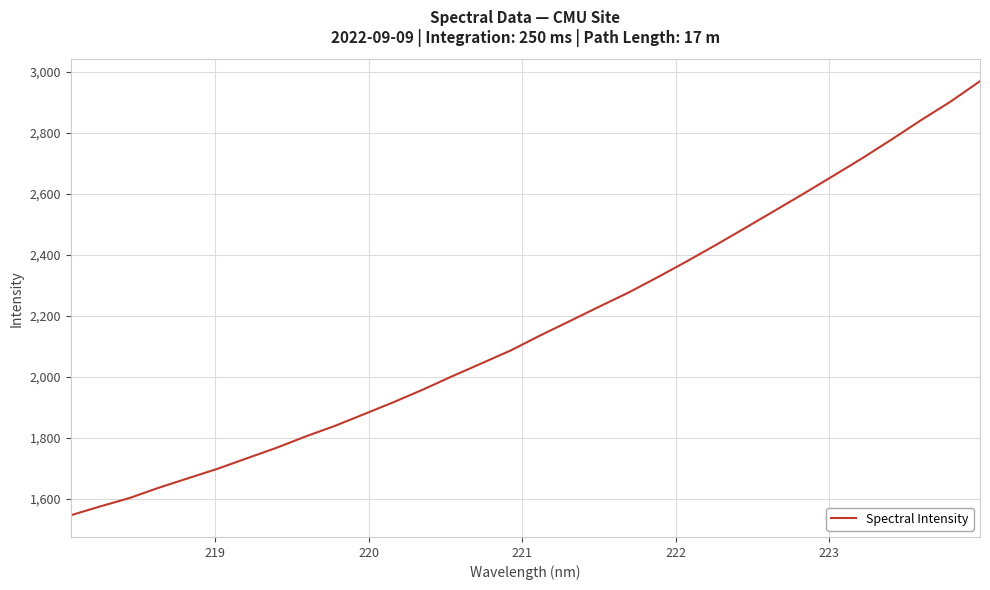

What is the difference between the maximum and minimum values?

1425.0